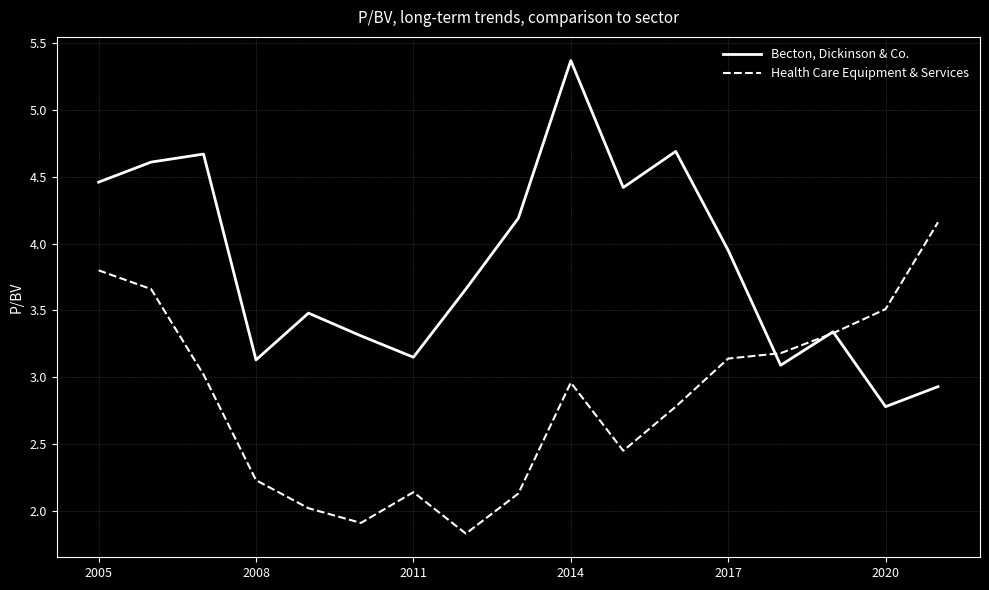

At how many categories does at least one series exceed 2?

17